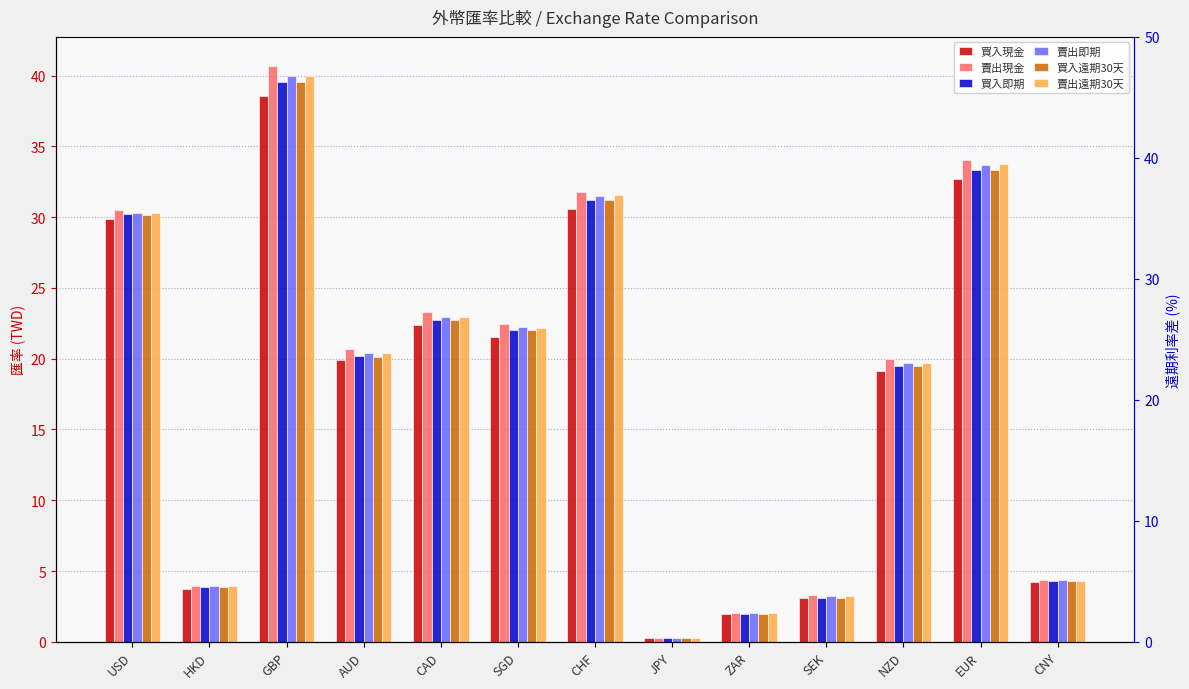

The 賣出現金 series shows 3.3 at SEK. True or false?

True